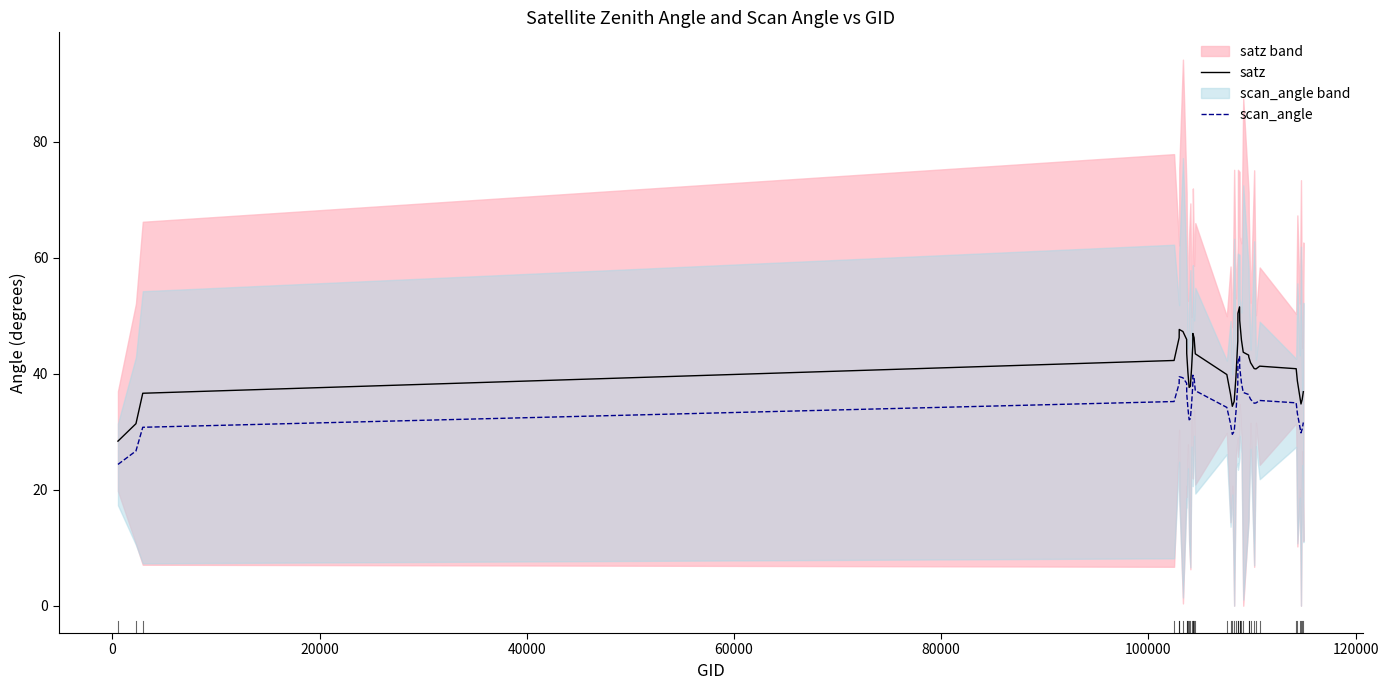

How many values in the scan_angle series are below 35?

20